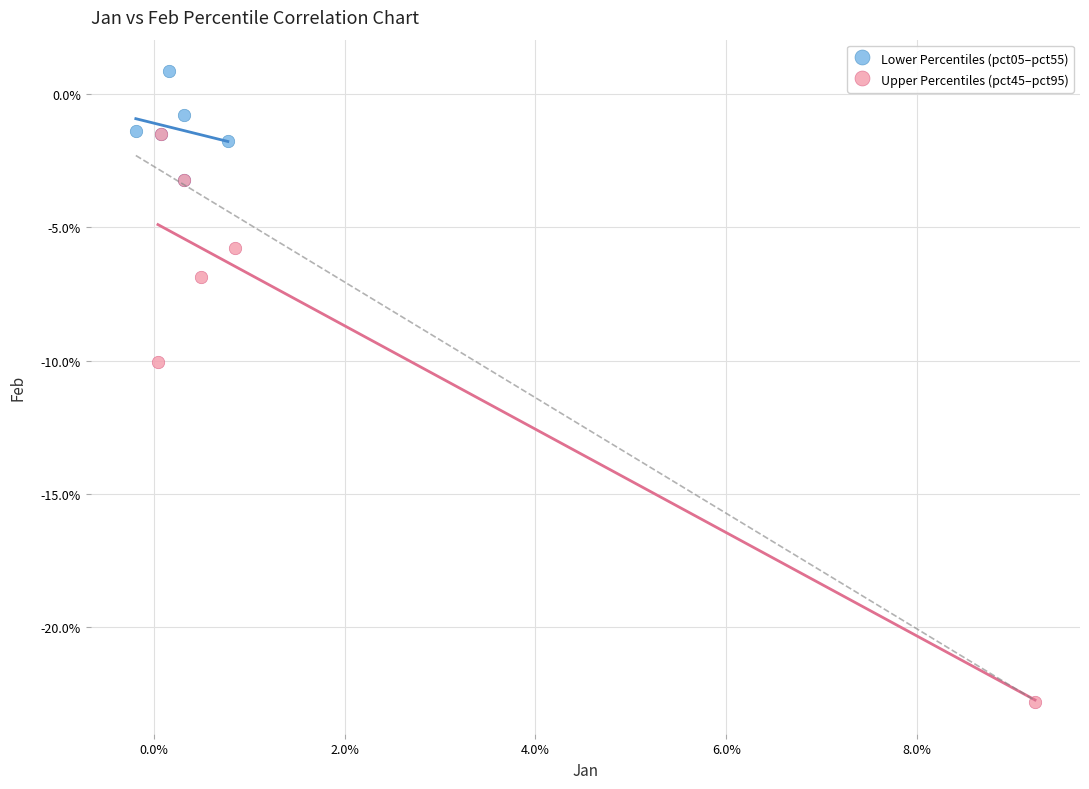

Which series has the largest Y range (max minus min)?

Upper Percentiles (pct45–pct95)